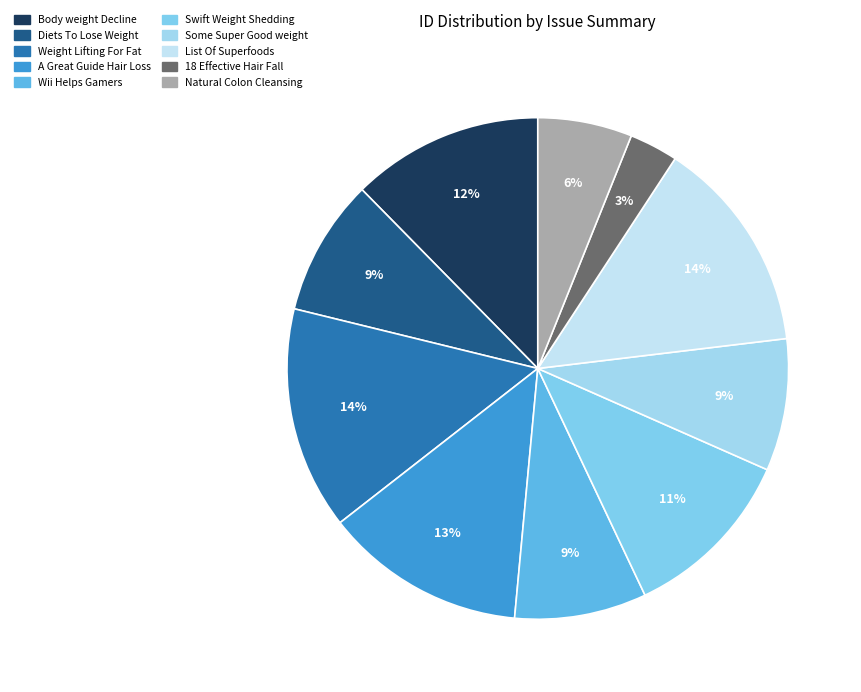

The Natural Colon Cleansing slice represents 6% of the pie. True or false?

True